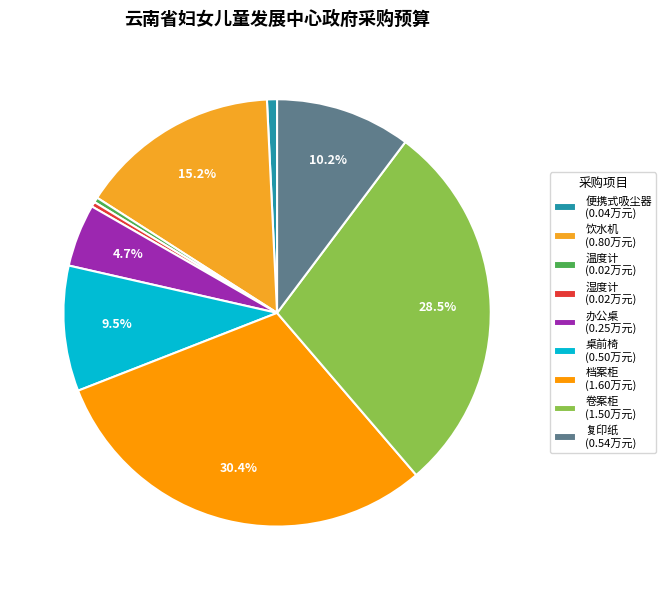

What portion of the pie excludes 饮水机?

84.8%